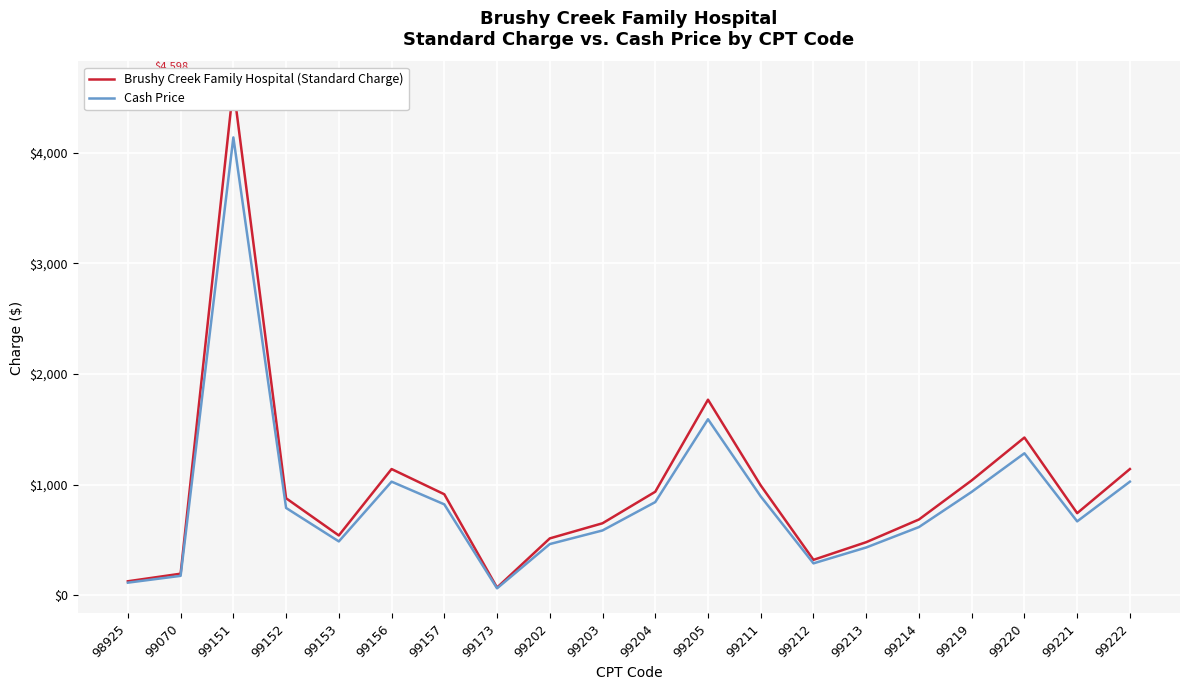

What is the difference between the maximum and minimum values in the Brushy Creek Family Hospital (Standard Charge) series?

4529.6